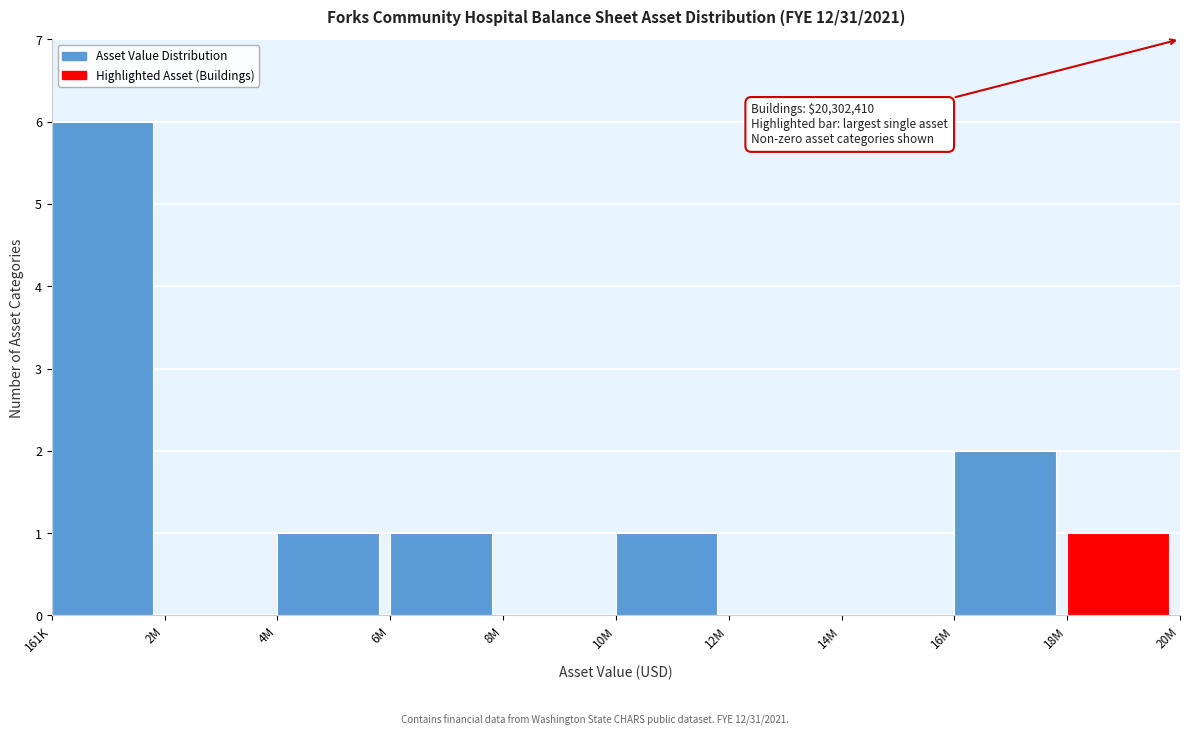

Reading left to right, extract all data points from this chart.

161K=6	2M=0	4M=1	6M=1	8M=0	10M=1	12M=0	14M=0	16M=2	18M=1